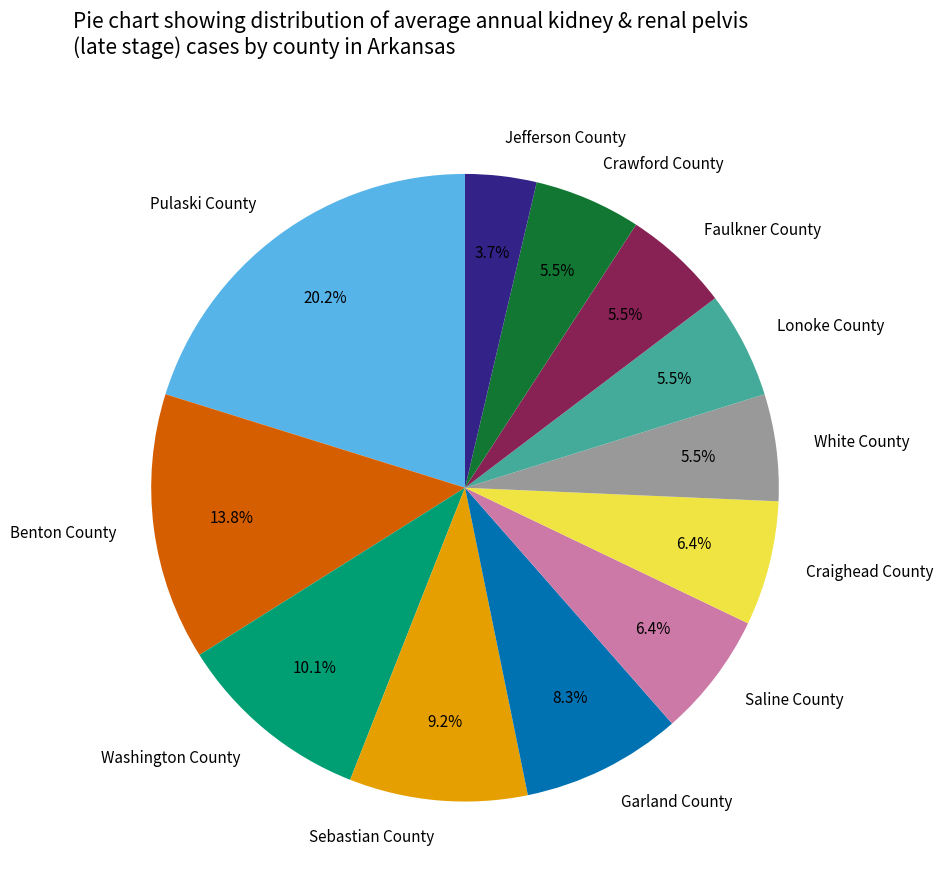

What is the total percentage of Sebastian County and Craighead County?

15.6%